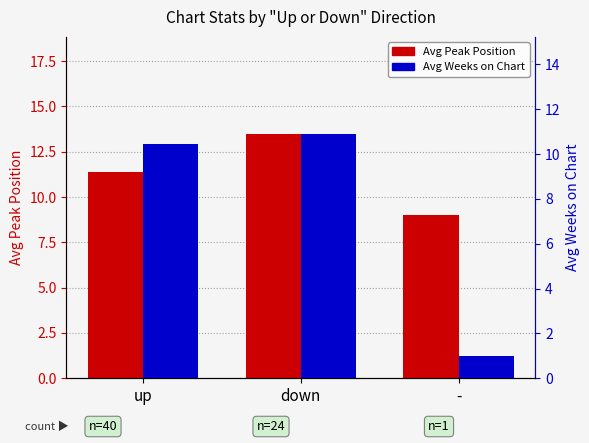

Reading left to right, extract all data points from this chart.

Avg Peak Position: up=11.4	down=13.5	-=9.0
Avg Weeks on Chart: up=10.4	down=10.9	-=1.0